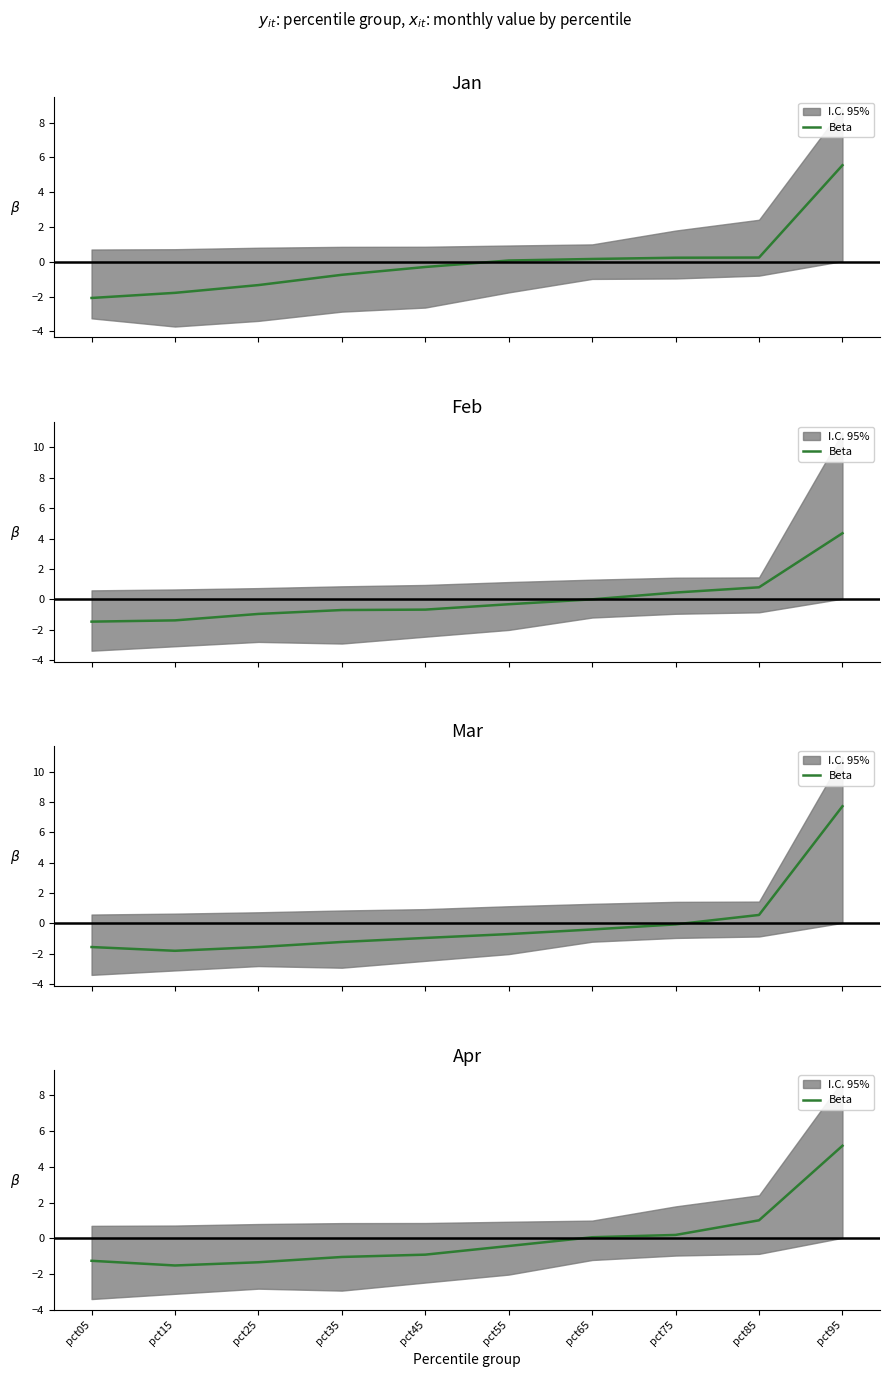

How many negative values are there?

6